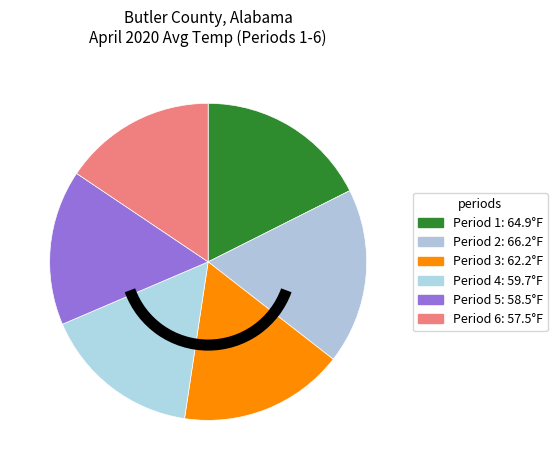

What is the largest slice in the pie chart?

2